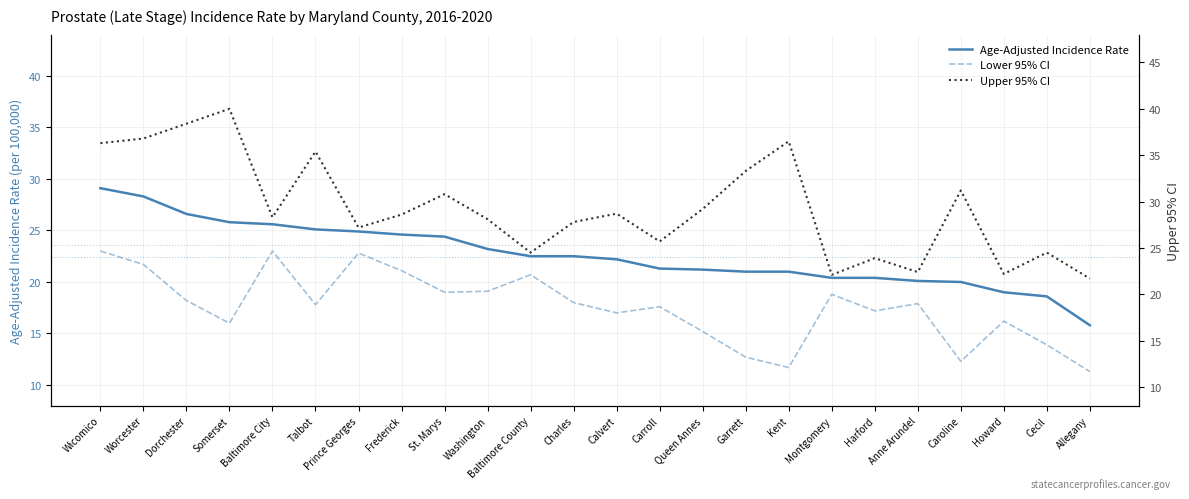

True or false: Upper 95% CI and Age-Adjusted Incidence Rate intersect in this chart.

False